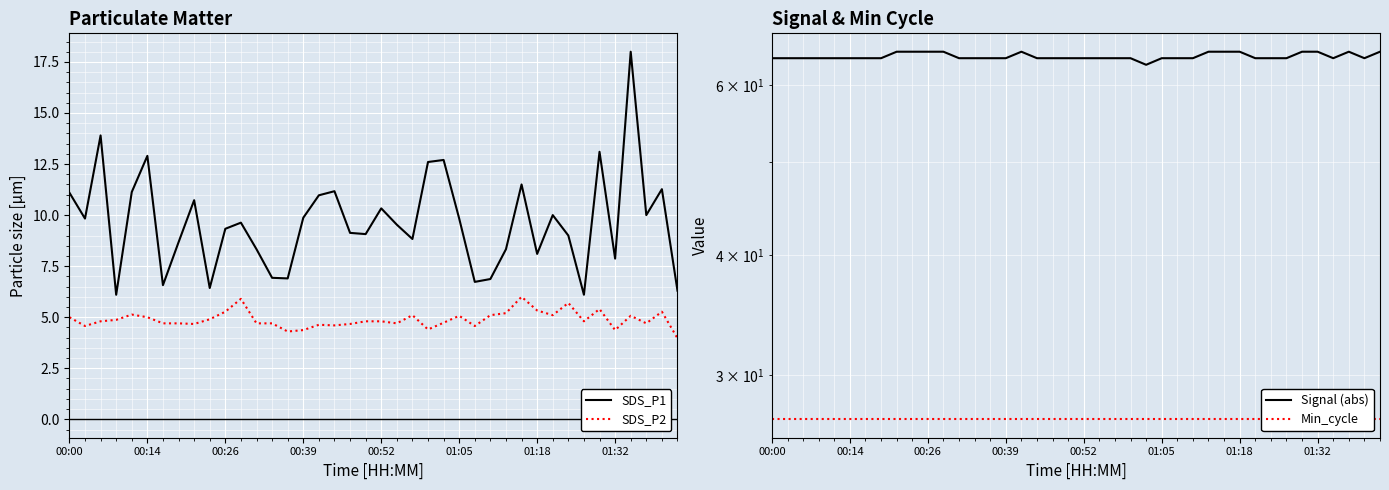

What are all the series names shown in the legend?

SDS_P1, SDS_P2, Signal (abs), Min_cycle